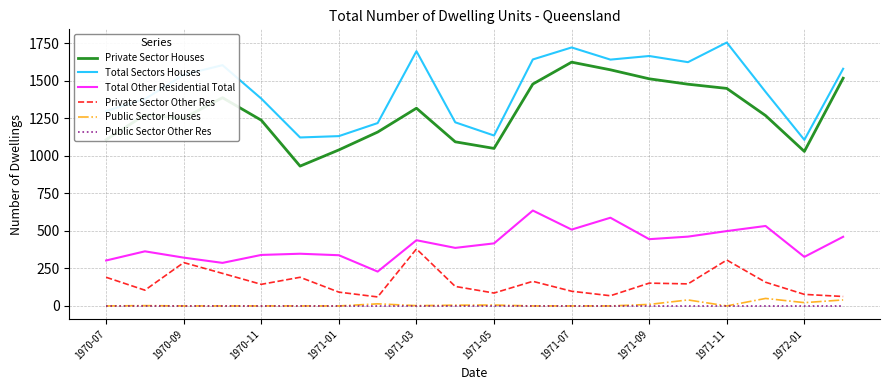

What is the maximum value shown in the chart?

1756